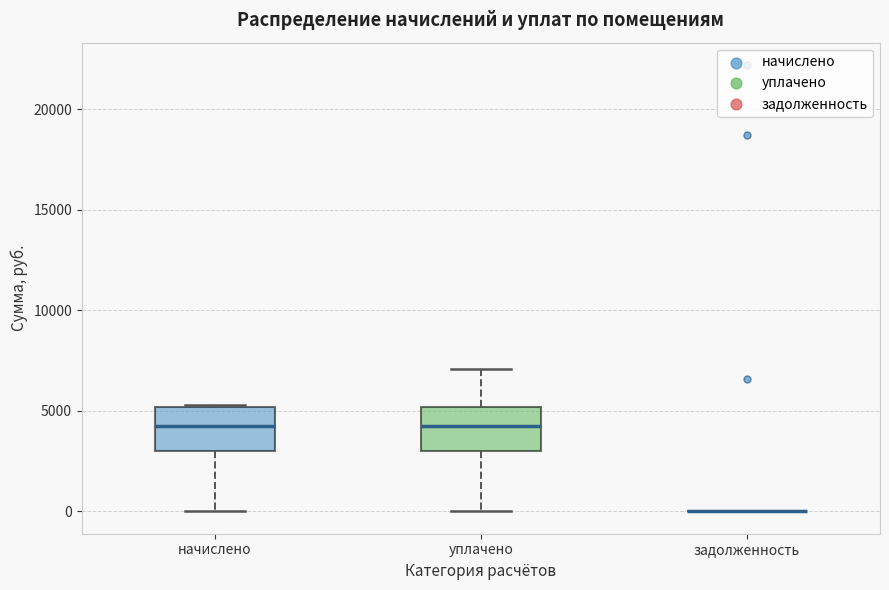

Reading left to right, read every box against the y-axis: the position of its median line, the range the box covers, and the ends of its whiskers. The values are not printed on the chart, so give them approximately, as read against the axis.

начислено: median 4000, box 3000 to 5000, whiskers 0 to 5500
уплачено: median 4000, box 3000 to 5000, whiskers 0 to 7000
задолженность: box collapsed to a line at 0, whiskers 0 to 0